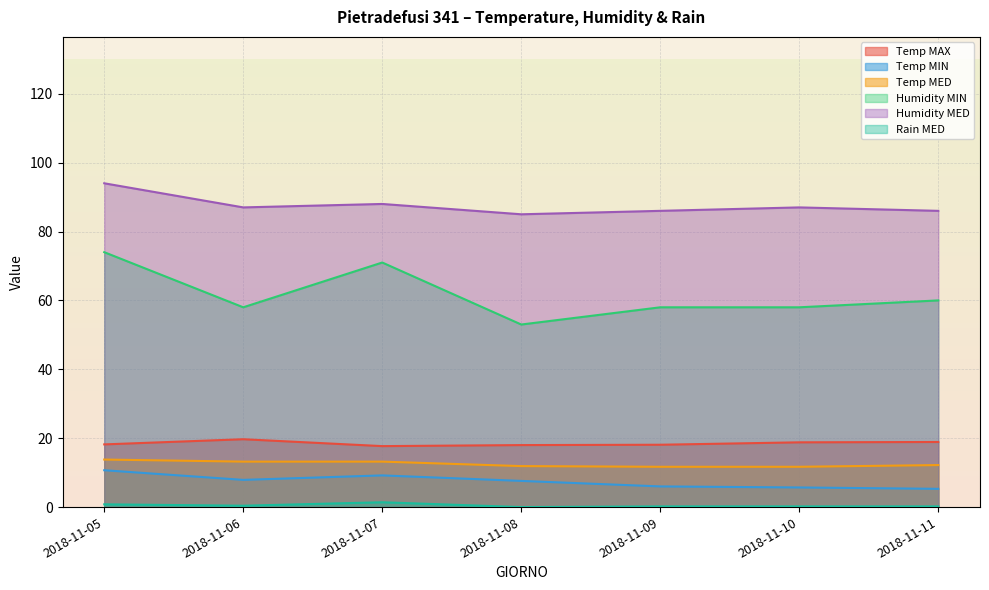

What is the total value across all series at 2018-11-09?

180.0